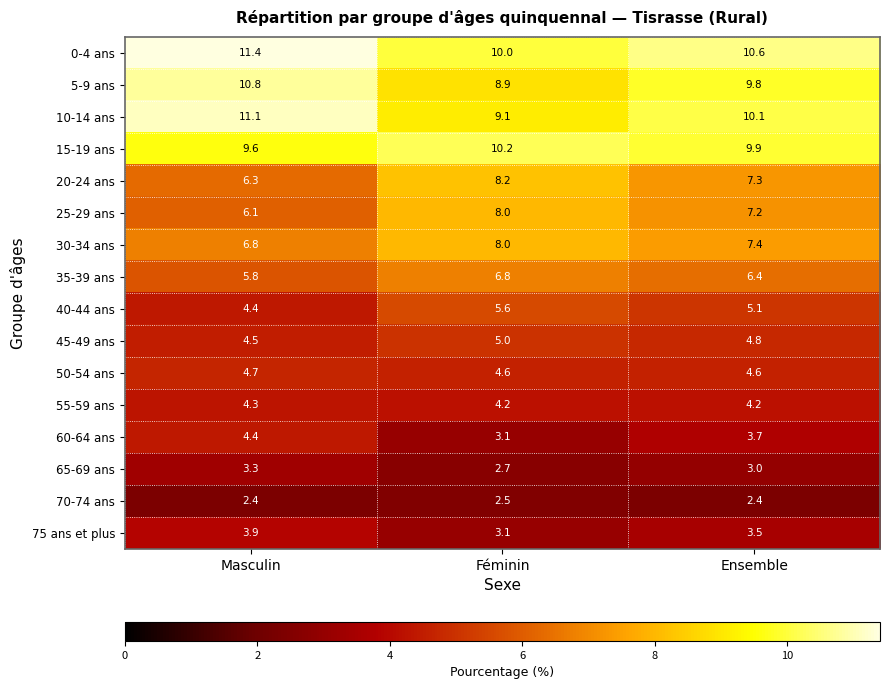

Which series has the widest spread of values?

10-14 ans